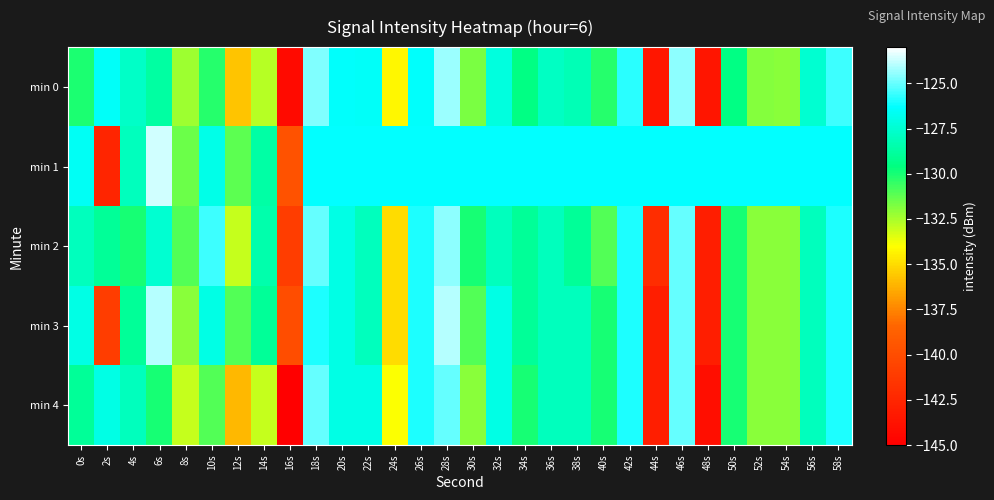

What is the difference between the highest and lowest values at 0s?

3.5